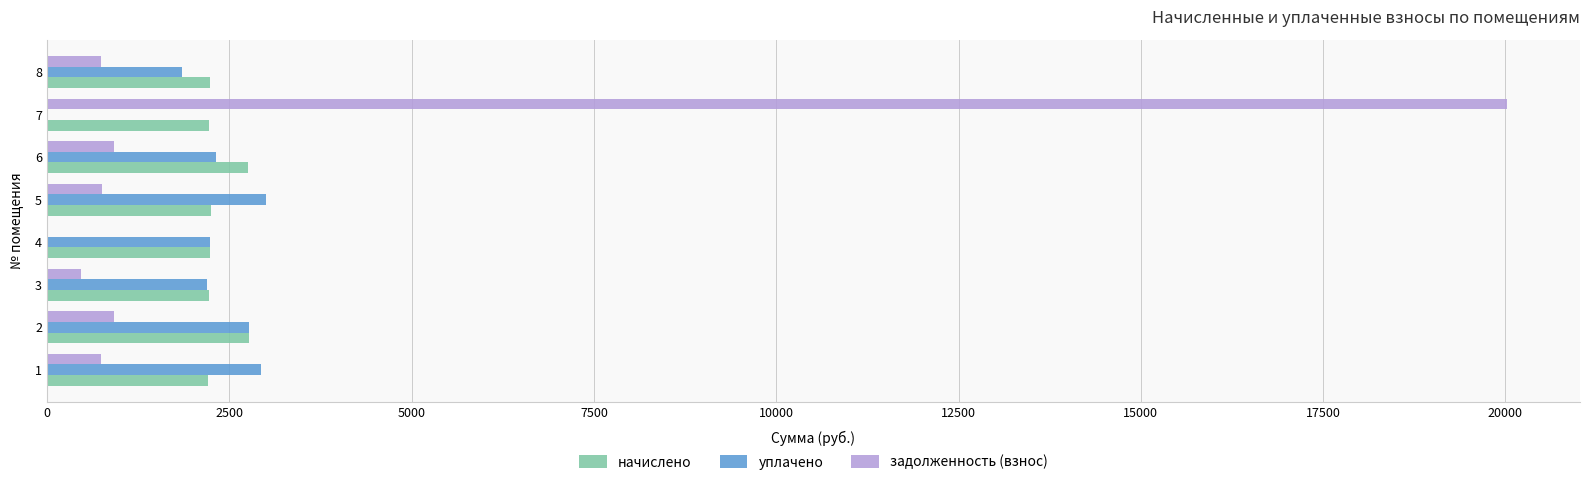

What is the greatest value displayed?

20021.6